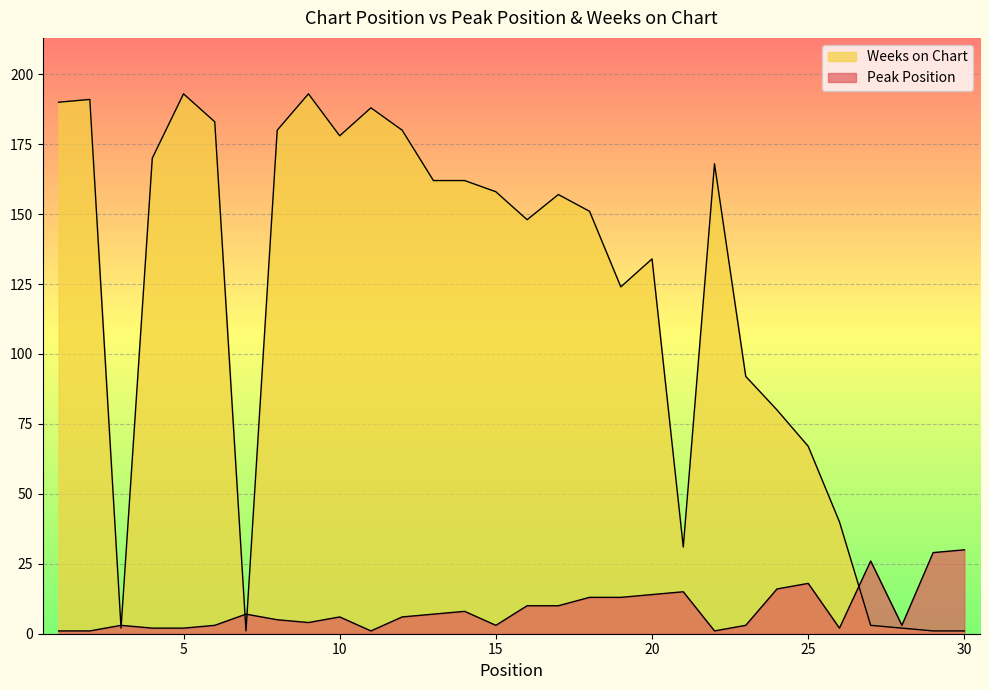

In Peak Position, how many points are lower than both neighbors (excluding endpoints)?

6